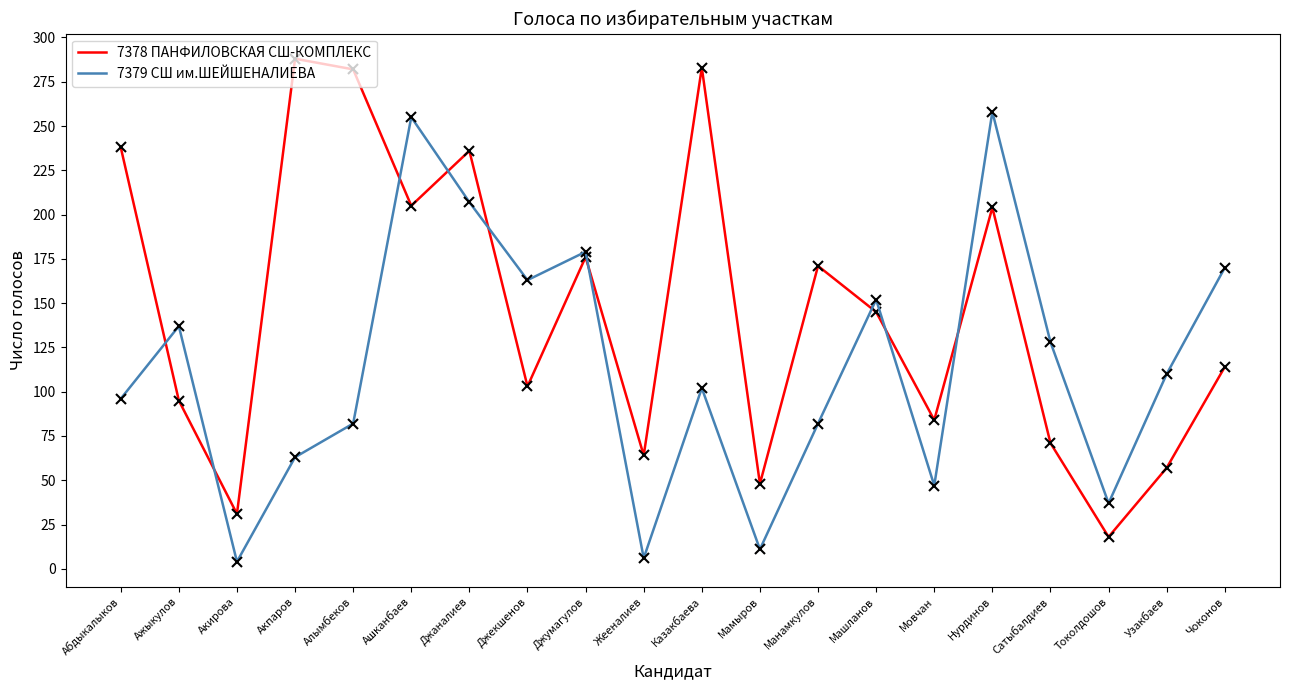

At which category does 7378 ПАНФИЛОВСКАЯ СШ-КОМПЛЕКС reach its first local valley?

Акирова